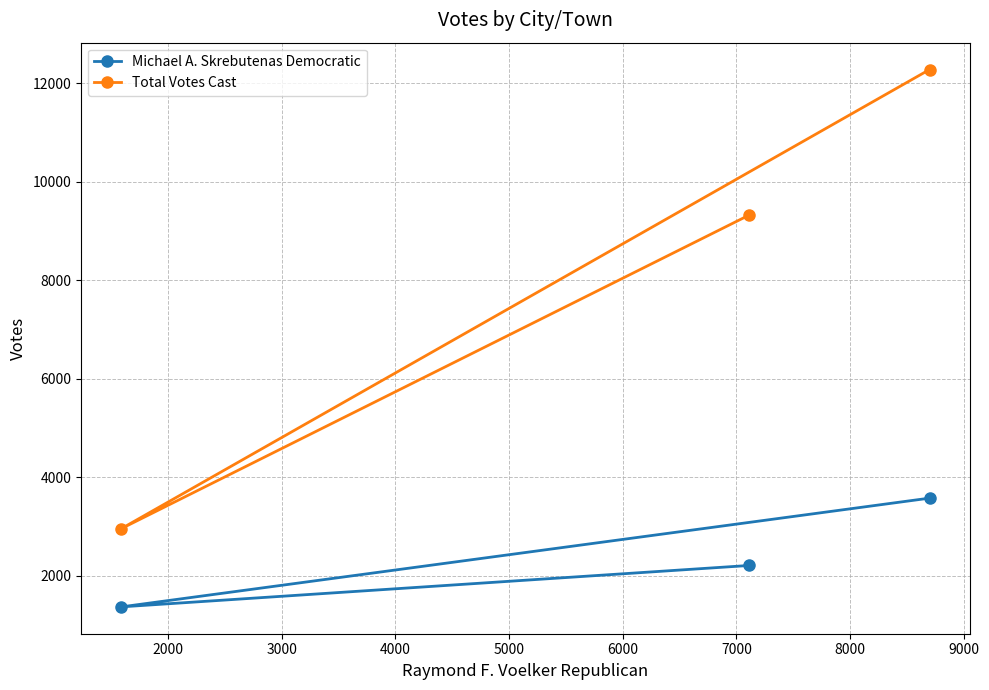

Does the chart have visible grid lines?

Yes